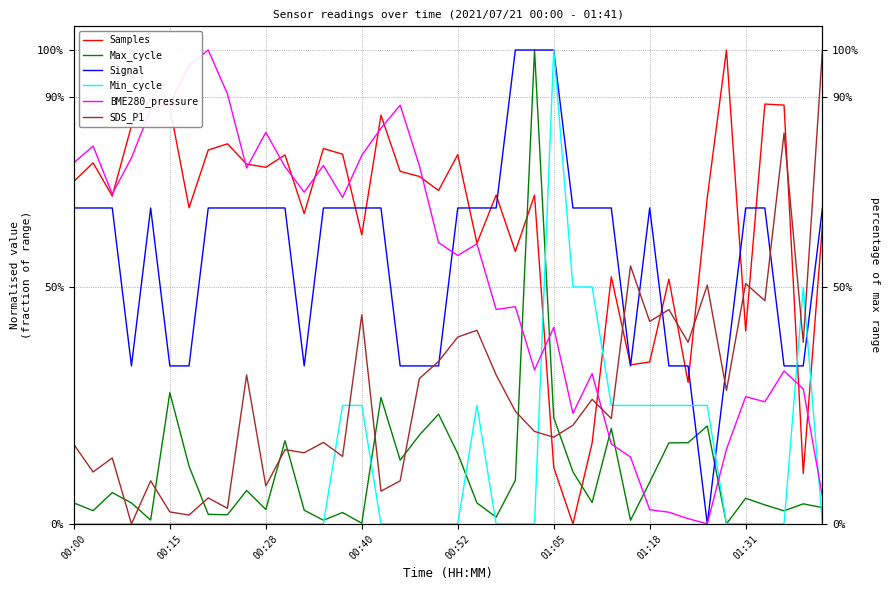

Is it true that Min_cycle equals 0.2 at 31?

True